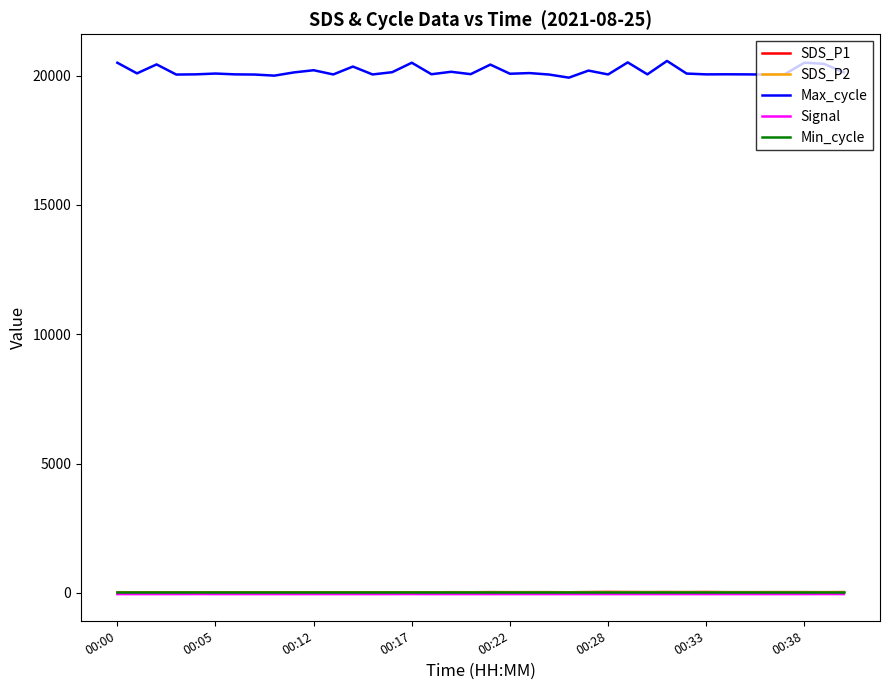

What is the sum of all SDS_P1 values?

1019.1